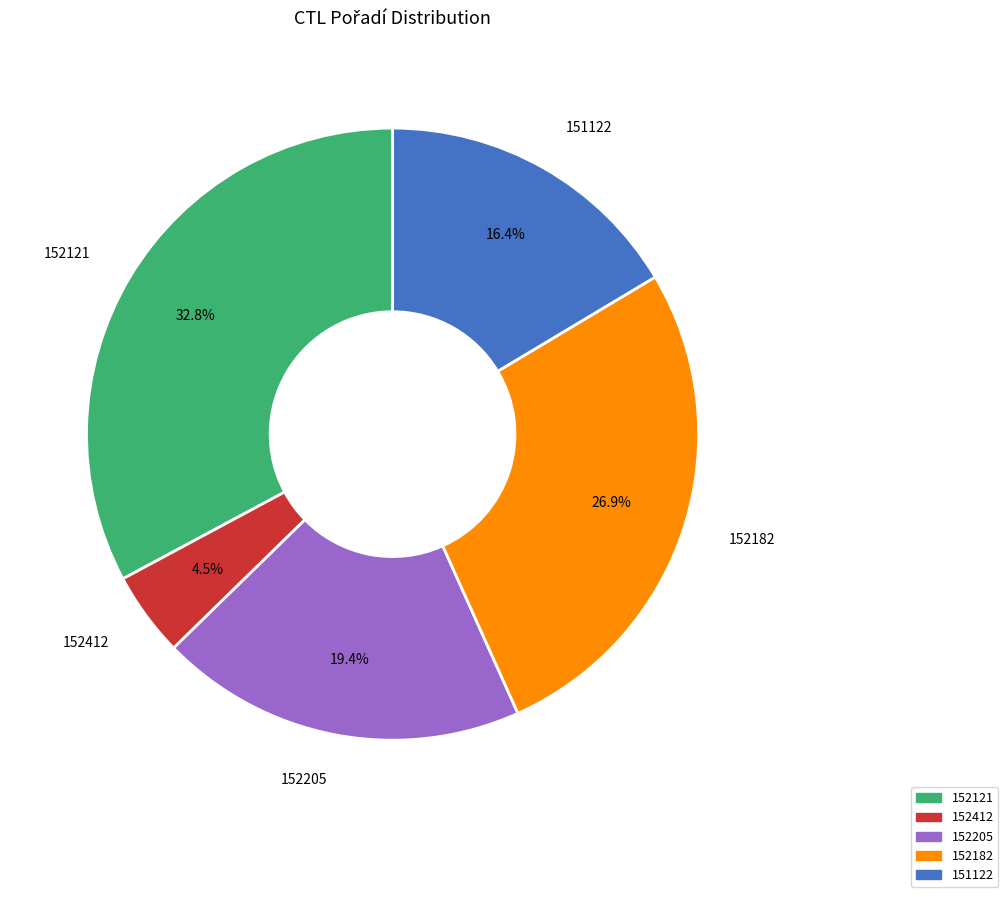

How many slices are in this pie chart?

5